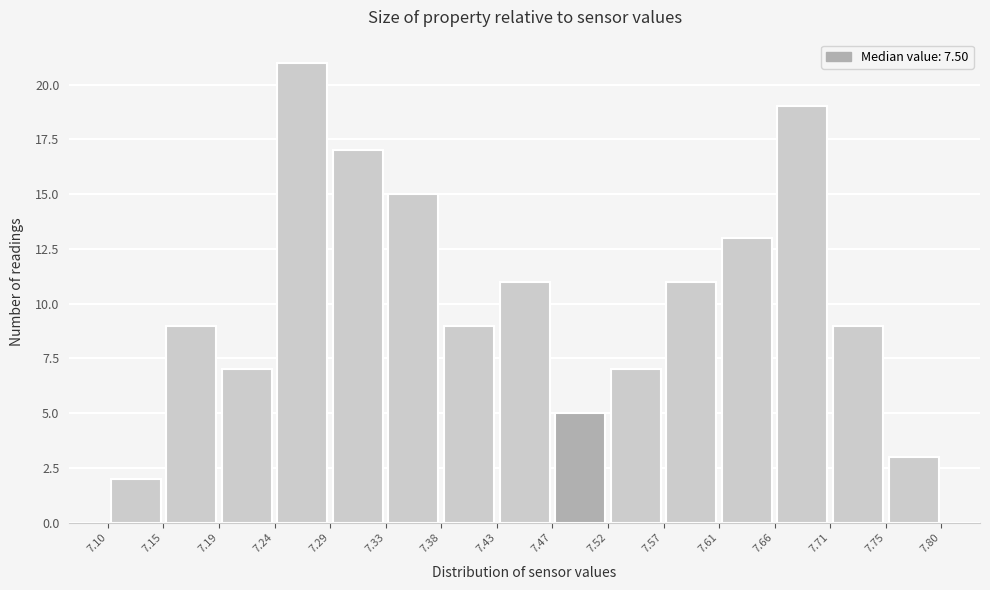

Over which range of the x-axis is the bar tallest?

7.24 to 7.29